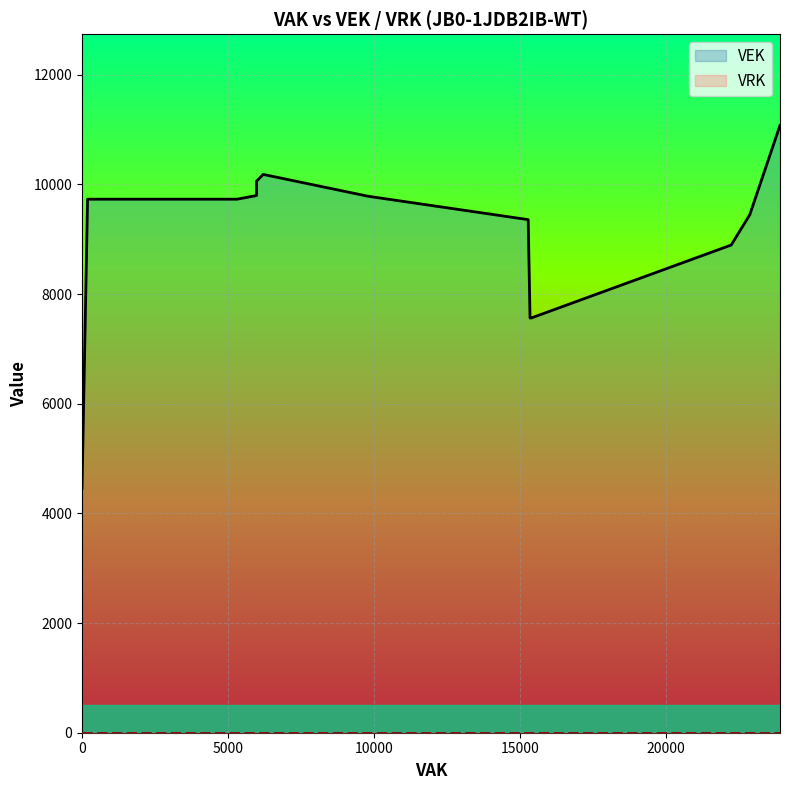

True or false: VRK and VEK cross at least once.

False